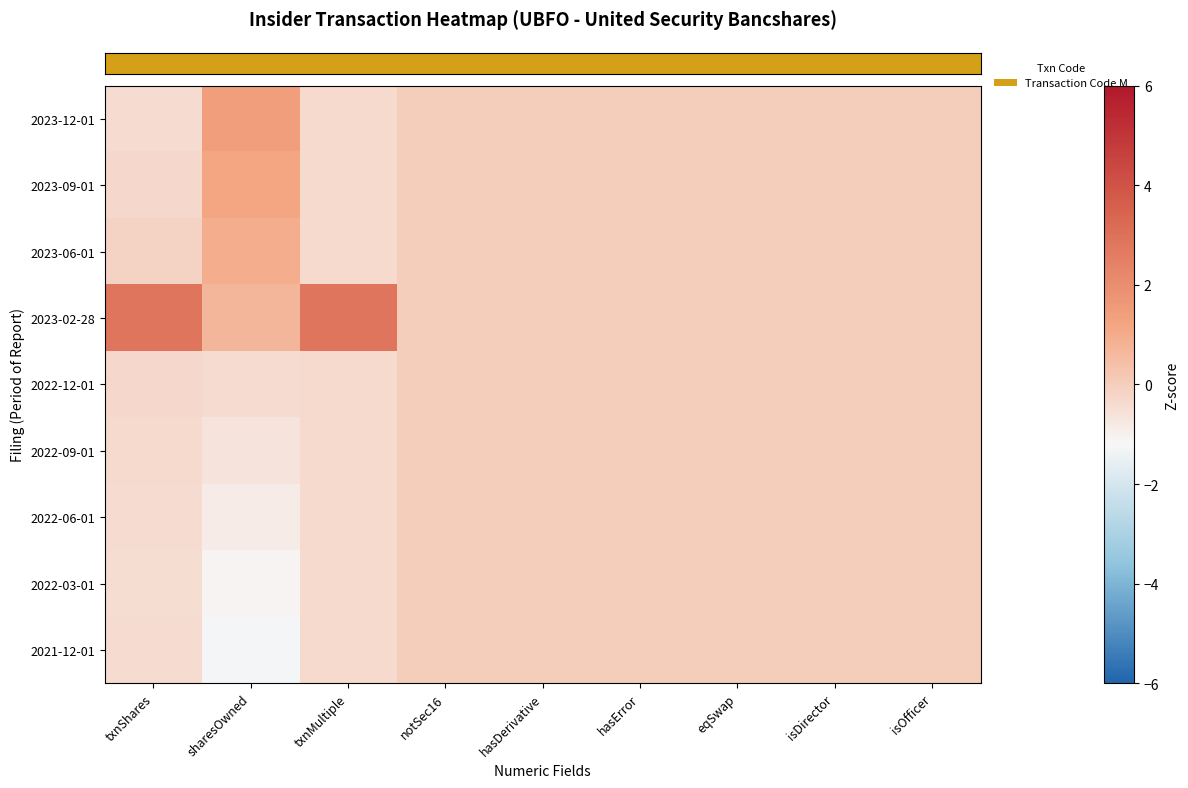

Count the number of categories in the chart.

9